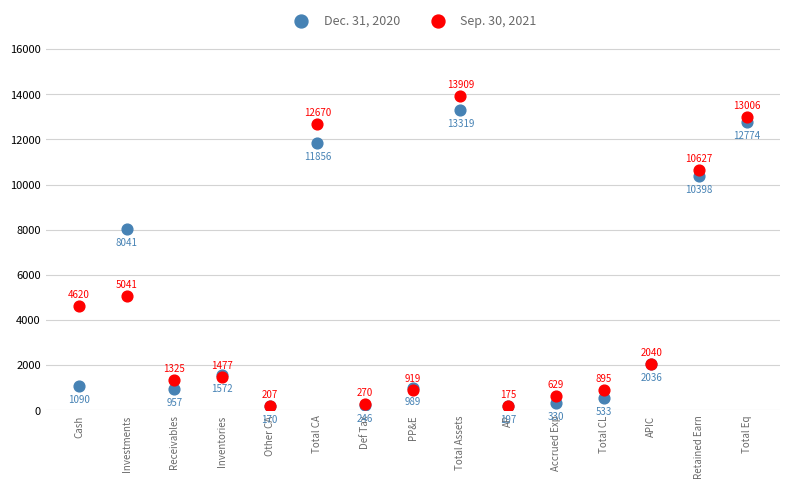

Which series reaches the minimum Y coordinate?

Dec. 31, 2020